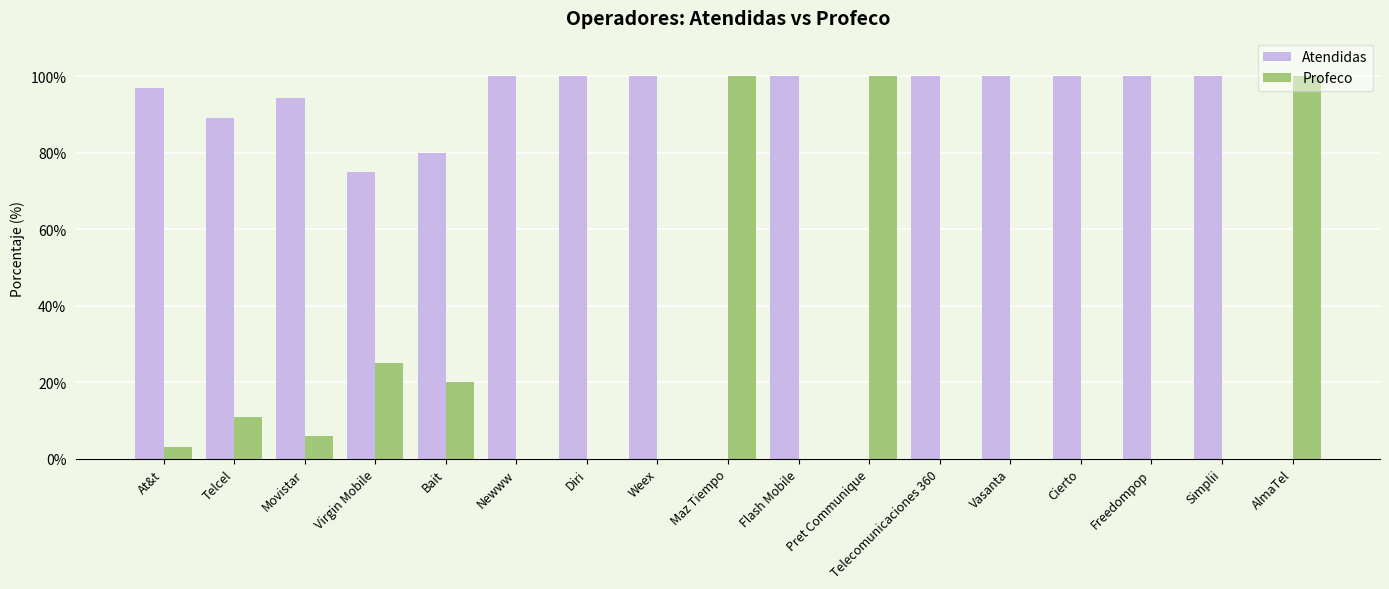

The value of Atendidas at Newww is 138.9. True or false?

False